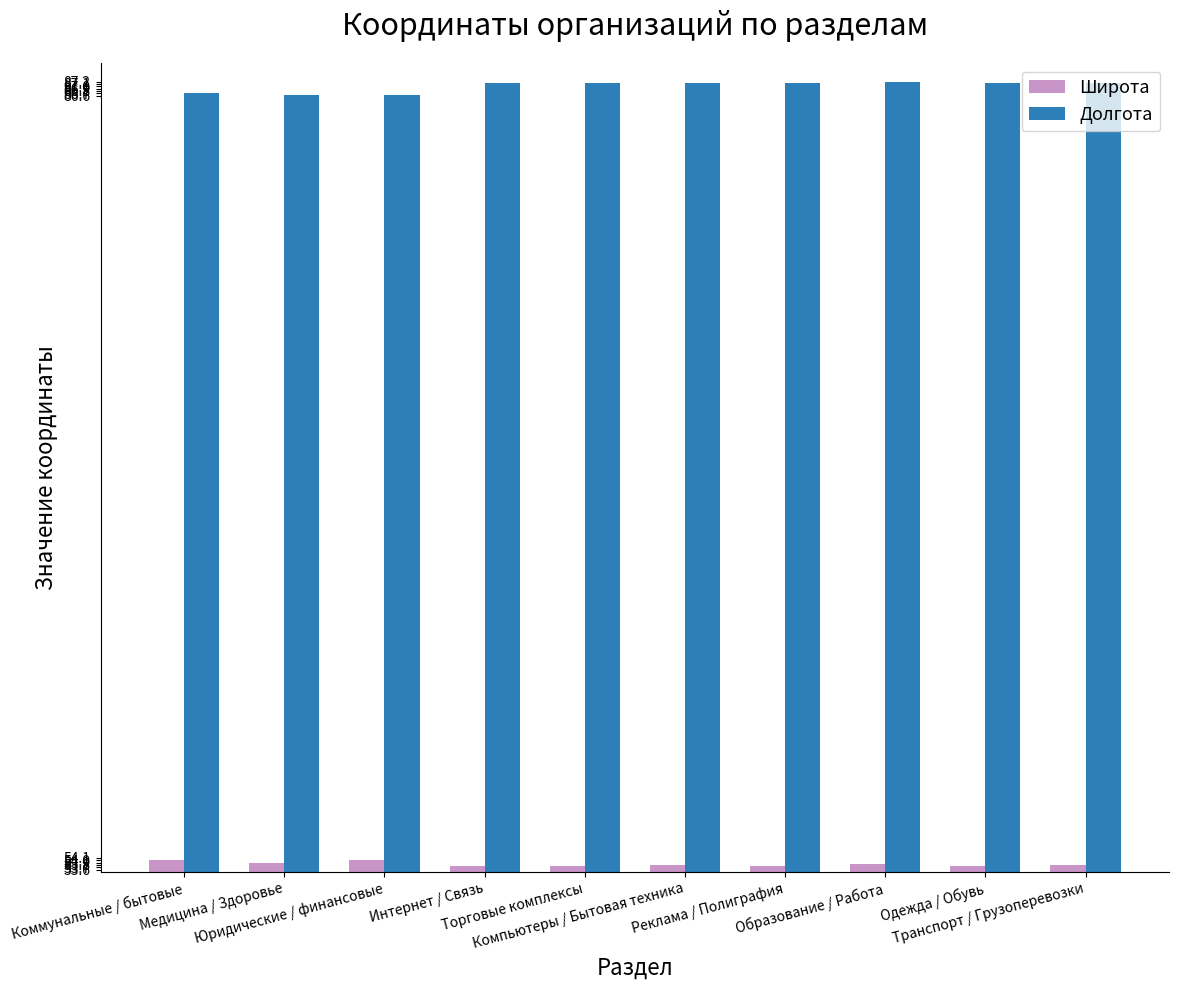

What is the lowest value of the Широта series?

53.8